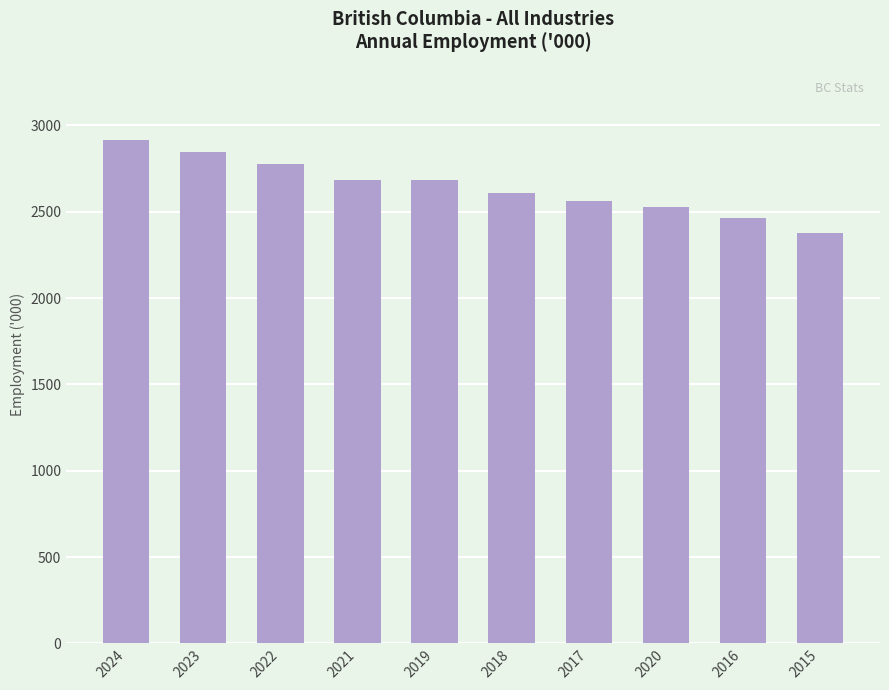

What is the label of the 7th bar from the left?

2017